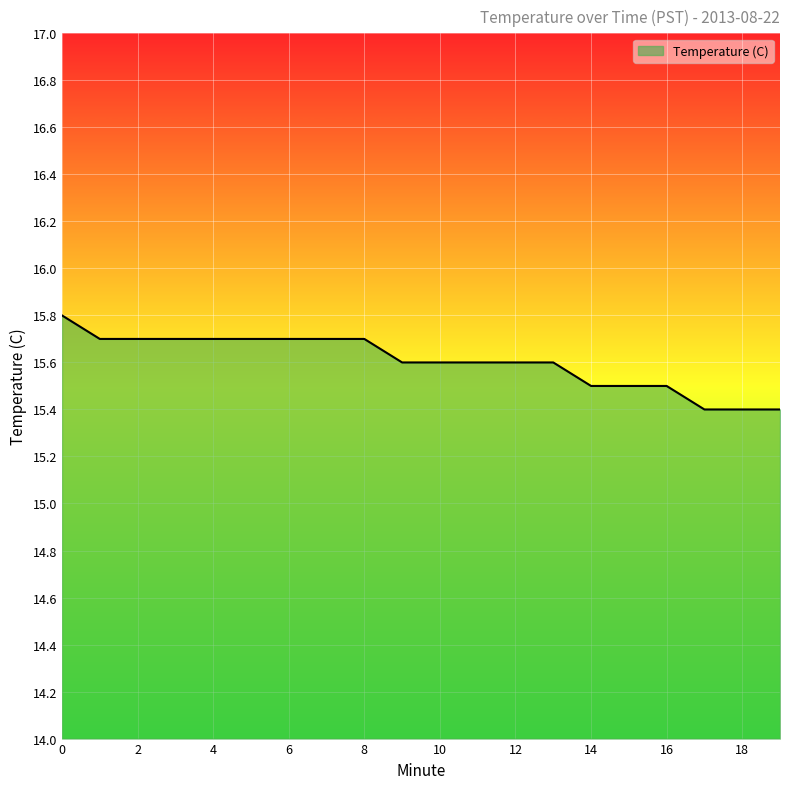

What is the minimum value shown in the chart?

15.4